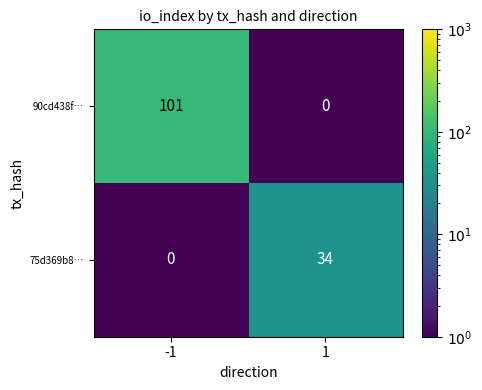

What is the sum of all 90cd438f… values?

101